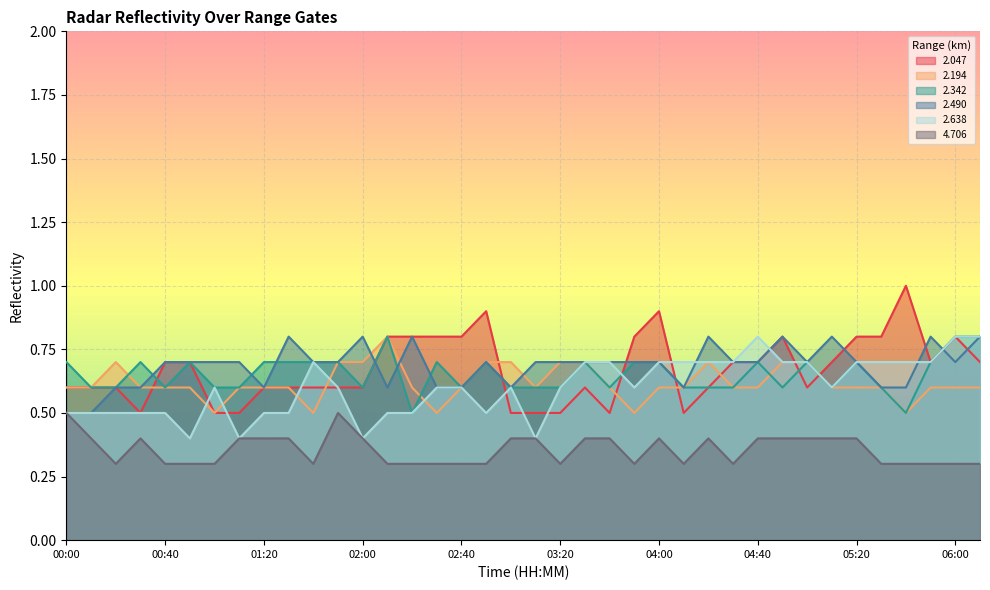

What is the total value across all series at 04:50?

4.0